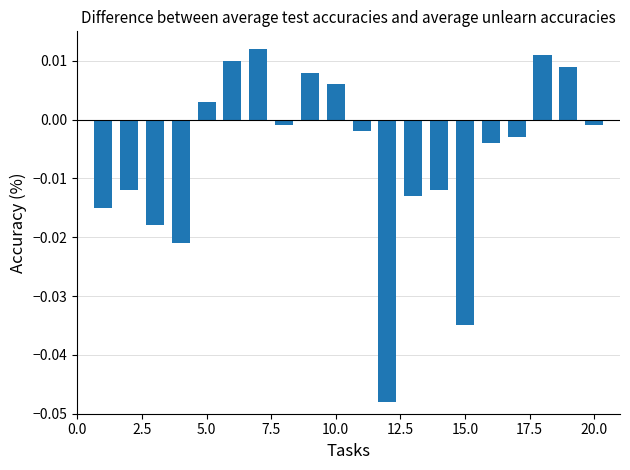

How many values are below 0?

13